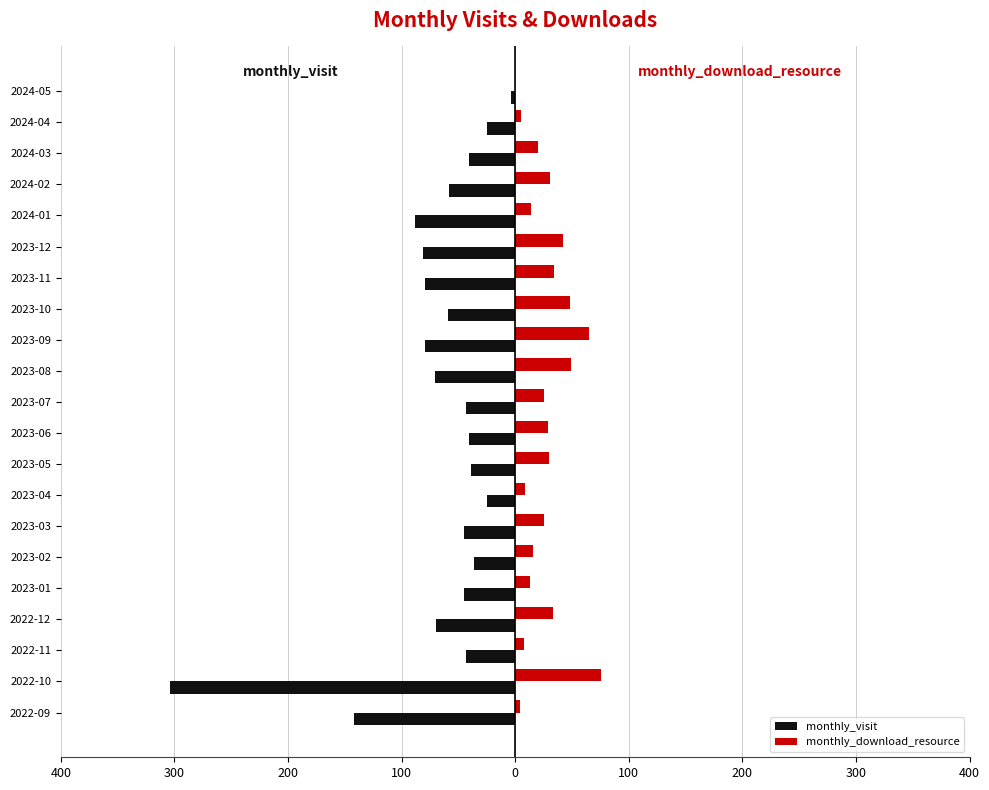

How many bars are there in total?

42